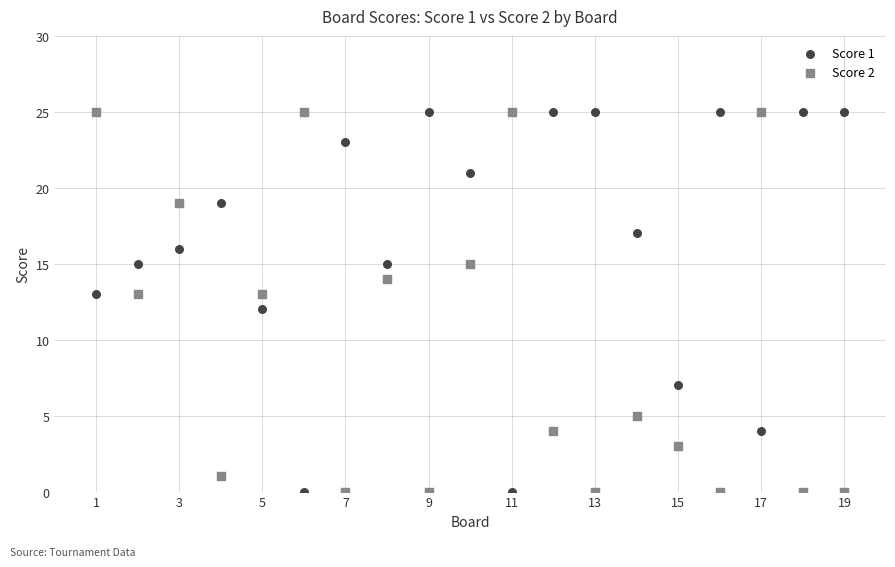

What is the X range (max minus min) for the scatter plot?

18